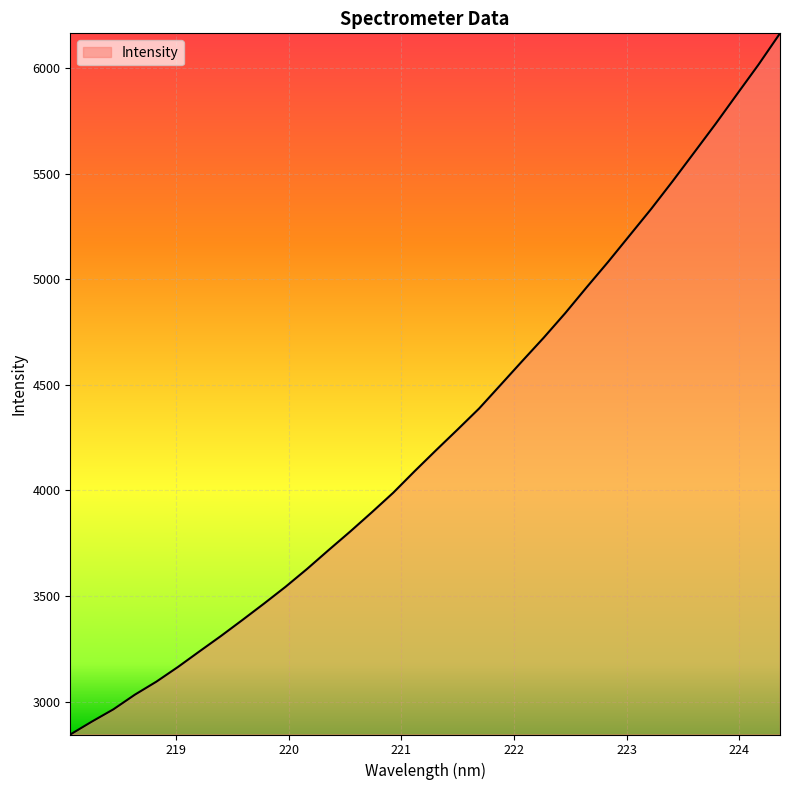

Reading left to right, what are all the values shown in this chart?

2843.8	2904.8	2962.9	3032.5	3094.2	3163.6	3237.5	3310.6	3386.6	3464.0	3543.6	3628.2	3717.3	3804.9	3895.6	3988.7	4091.2	4190.9	4288.9	4388.3	4500.3	4612.5	4723.3	4839.4	4962.3	5082.8	5208.0	5333.1	5464.7	5600.2	5736.3	5877.2	6017.2	6165.4